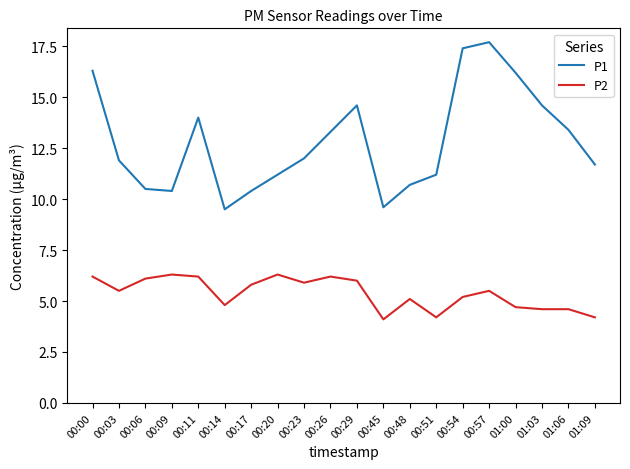

What position from the left is 00:03?

2